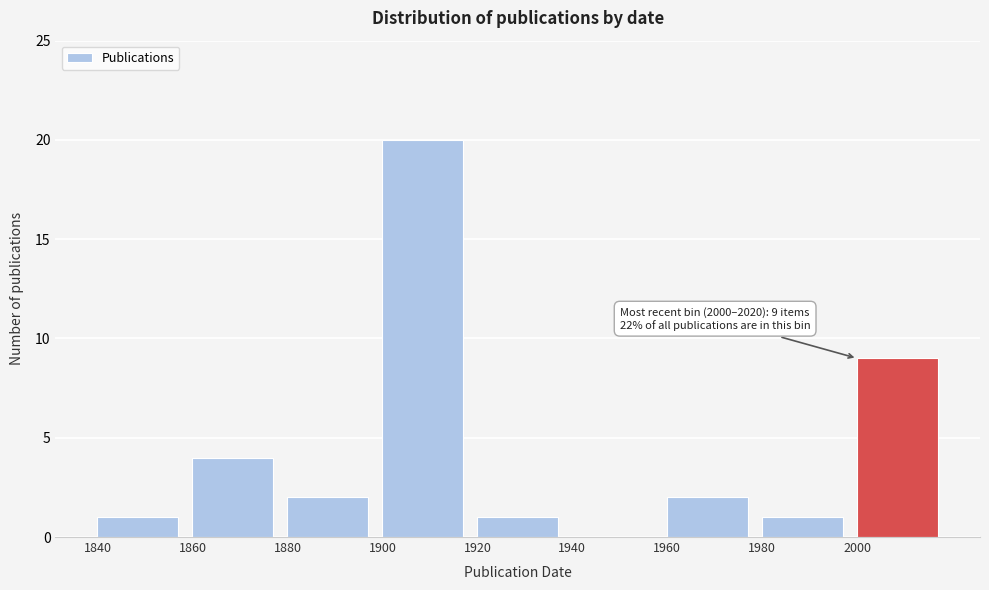

Over which range of the x-axis is the bar tallest?

1900 to 1920